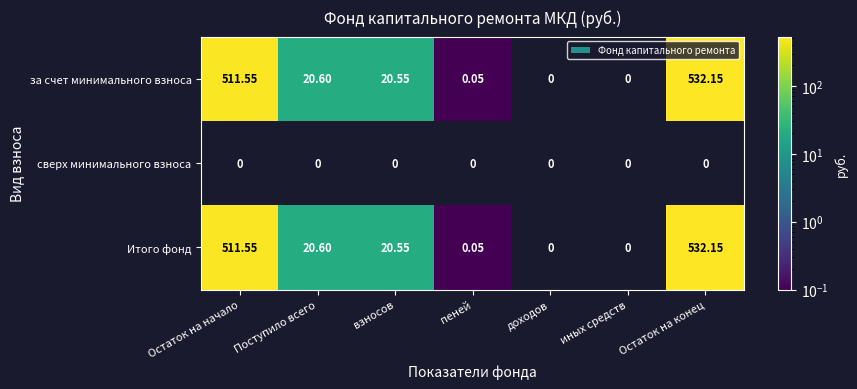

Where is Итого фонд nearest to the value 266?

Поступило всего